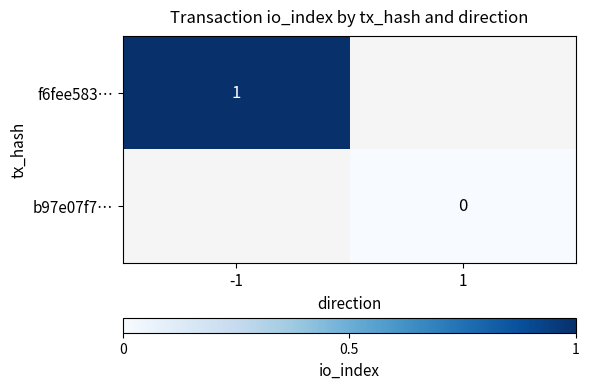

At which category does the chart reach its peak across all series?

-1